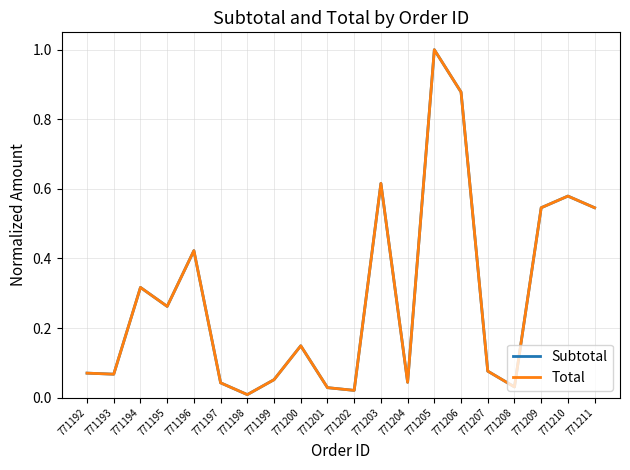

How many lines are shown in the chart?

2